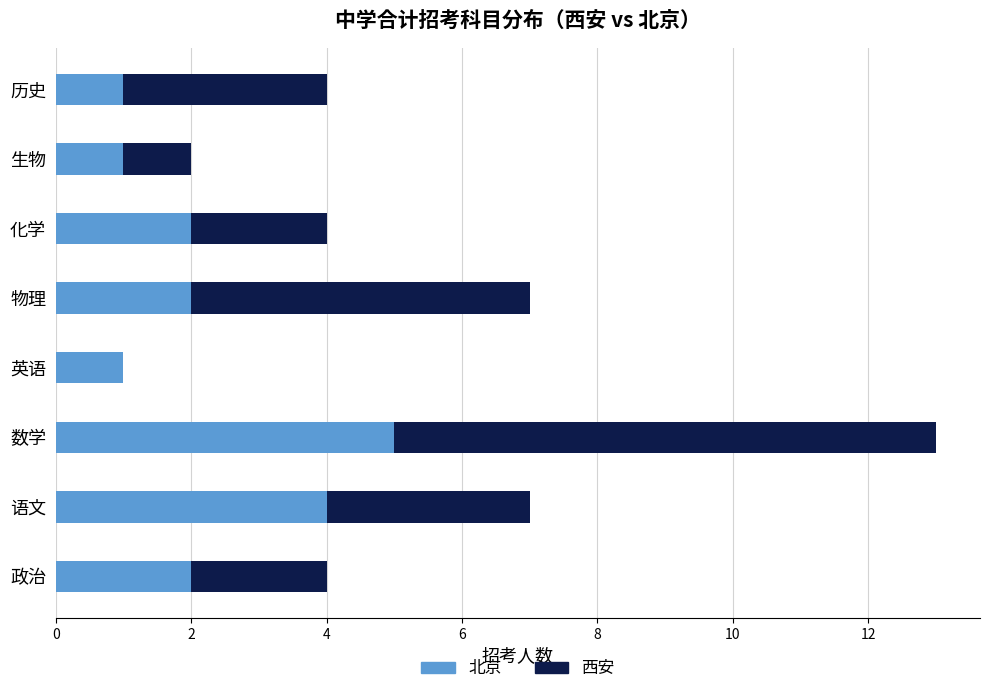

True or false: 北京 has a value of 1 at 历史.

True